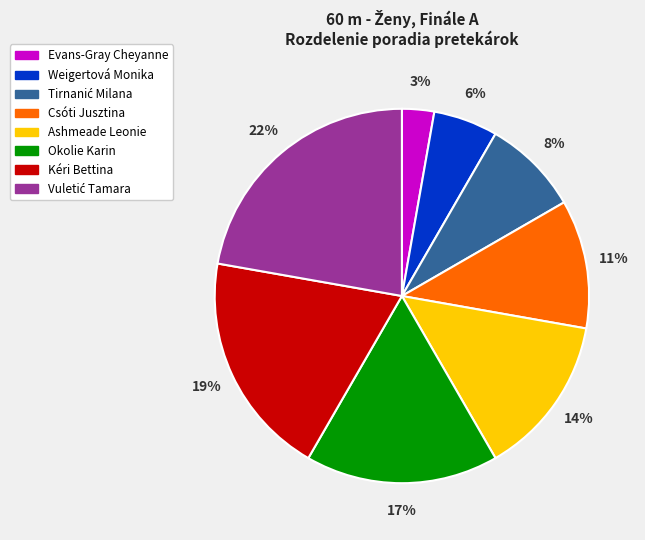

What is the ratio of the value at Okolie Karin to the value at Ashmeade Leonie?

1.2